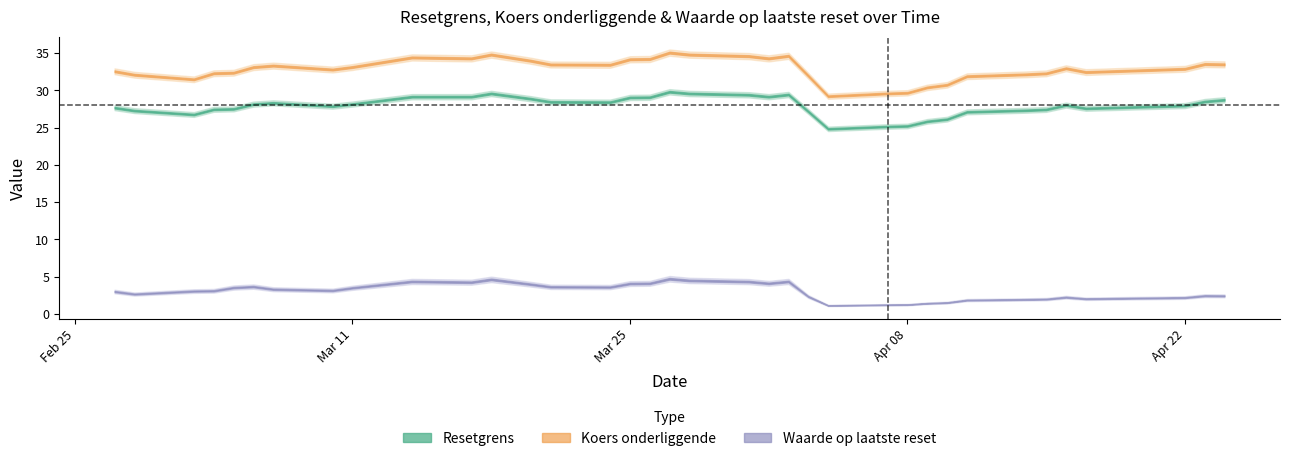

What is the difference between the Waarde op laatste reset values at 2025-04-24 and 2025-03-31?

1.9